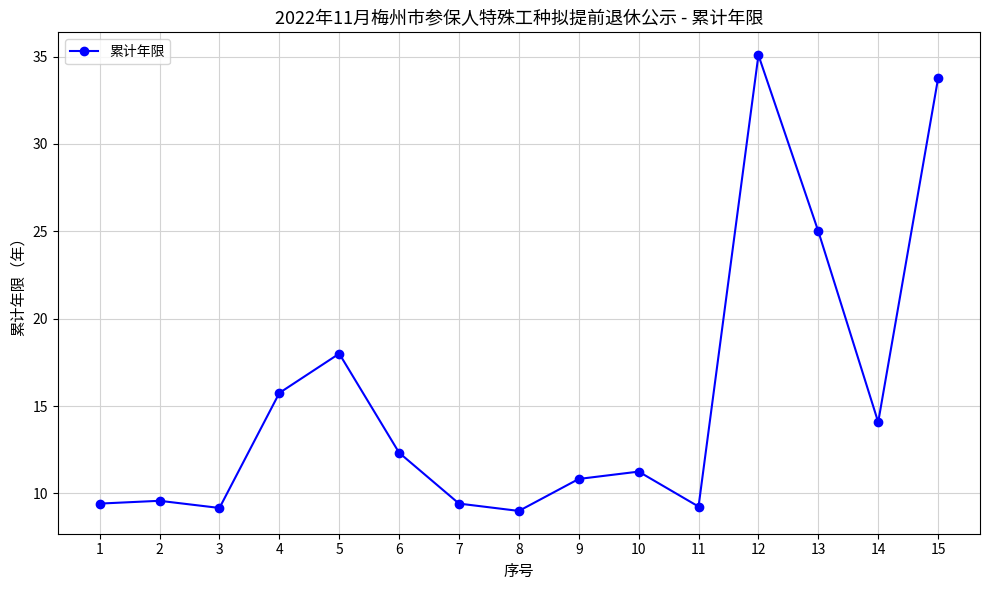

What is the ratio of the value at 12 to the value at 13?

1.4